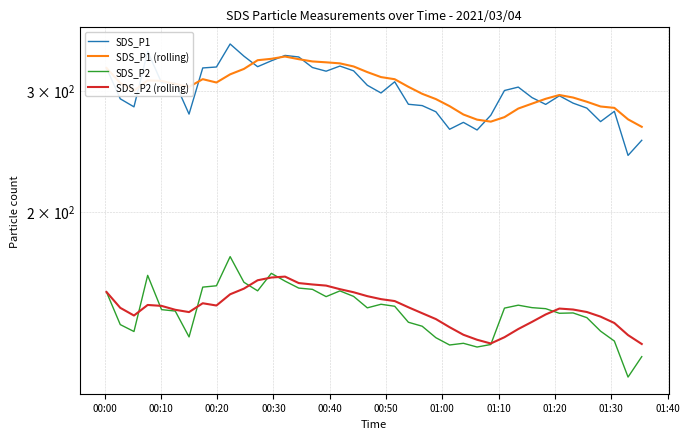

Is this an area chart (filled region under the line)?

No